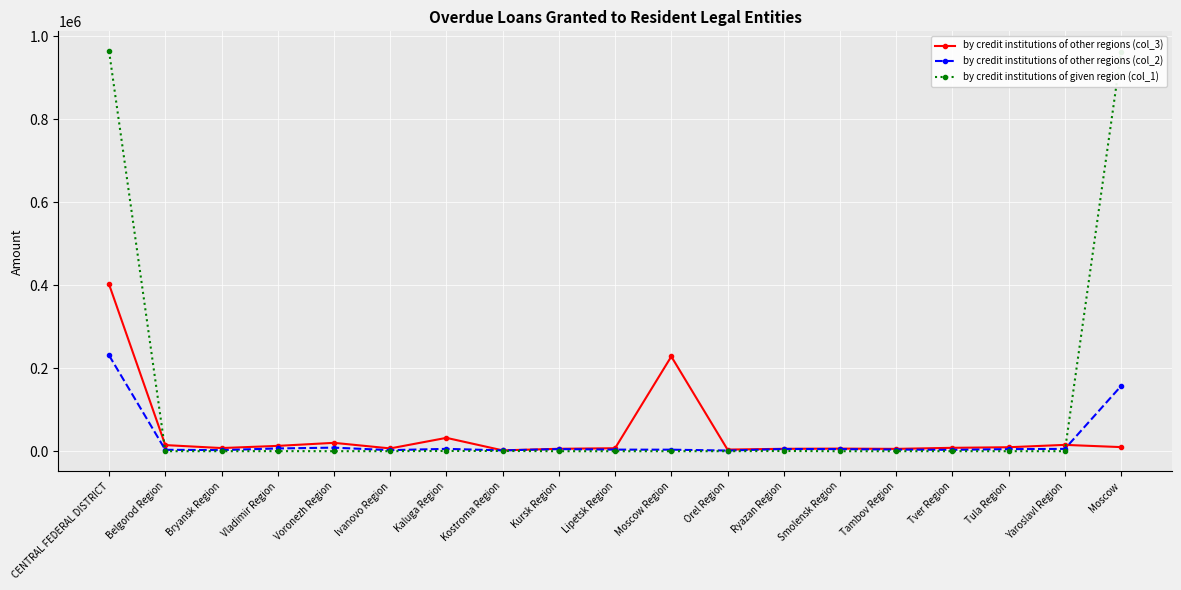

What is the label of the 10th point from the right?

Lipetsk Region